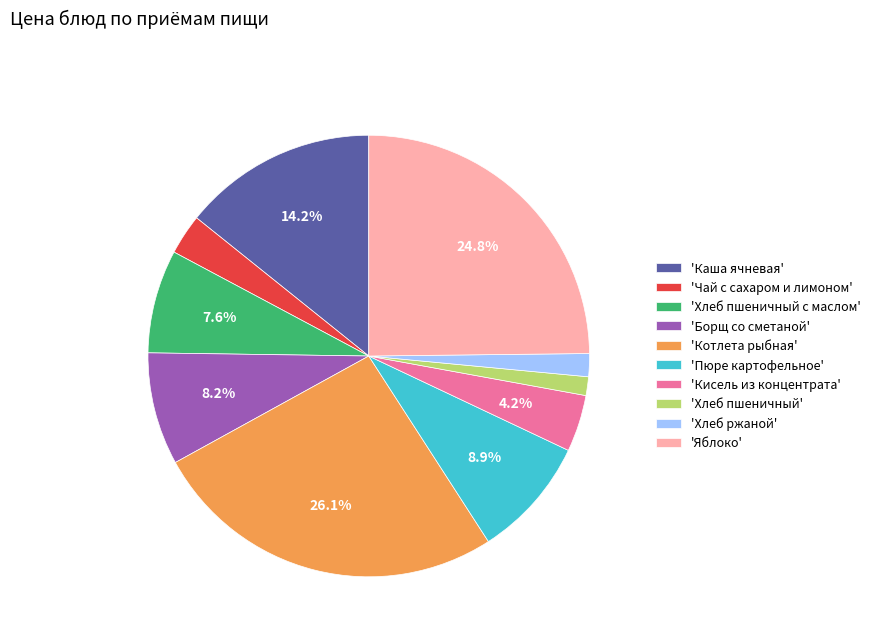

What is the total percentage of 'Яблоко' and 'Хлеб пшеничный с маслом'?

32.4%